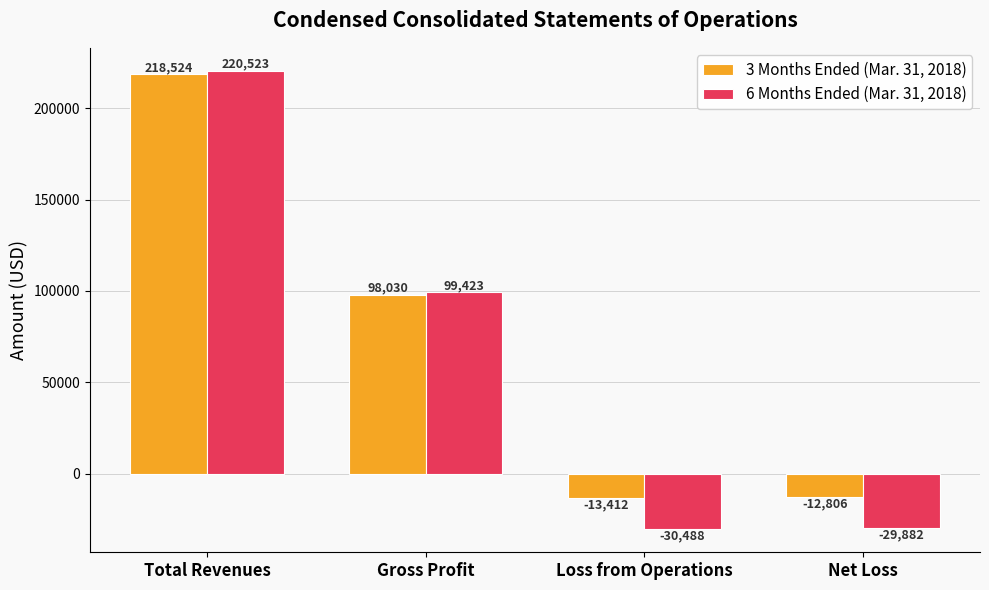

Where is 6 Months Ended (Mar. 31, 2018) nearest to the value 95017?

Gross Profit